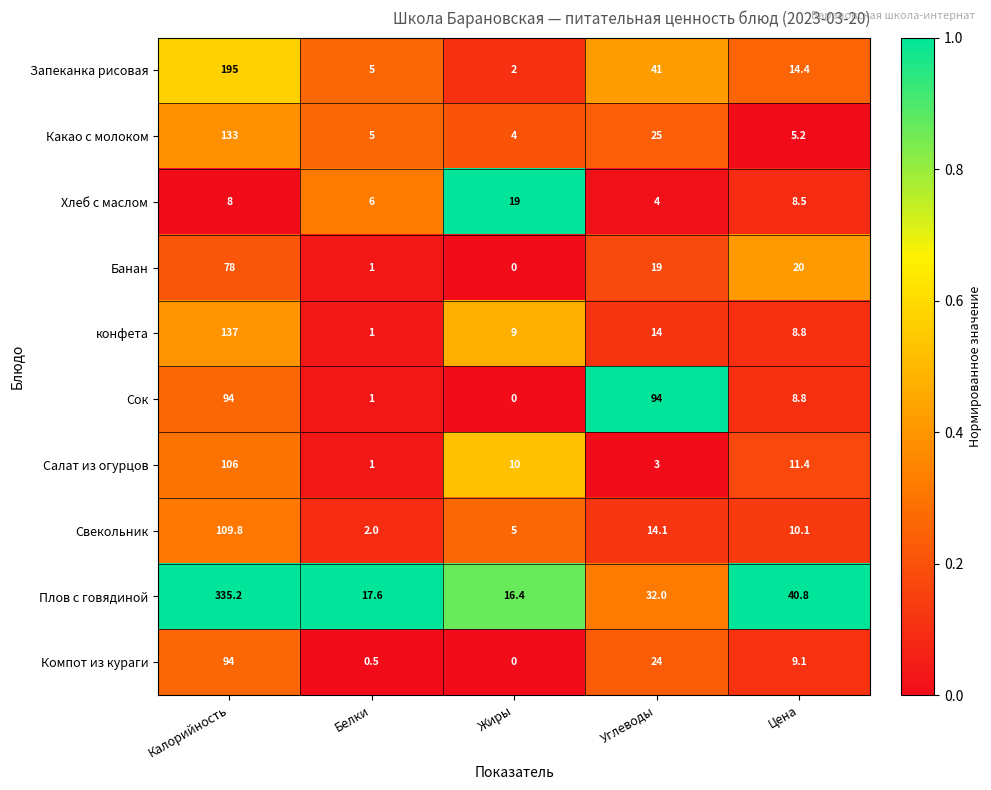

The value of Запеканка рисовая at Калорийность is 302.0. True or false?

False